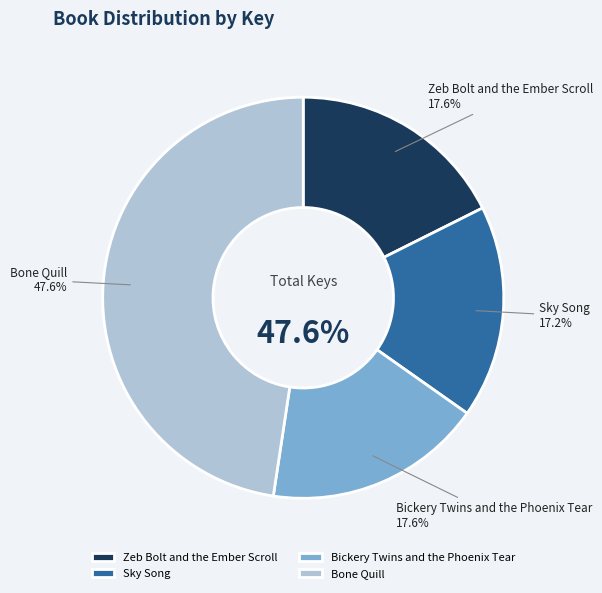

How many segments does this pie chart have?

4